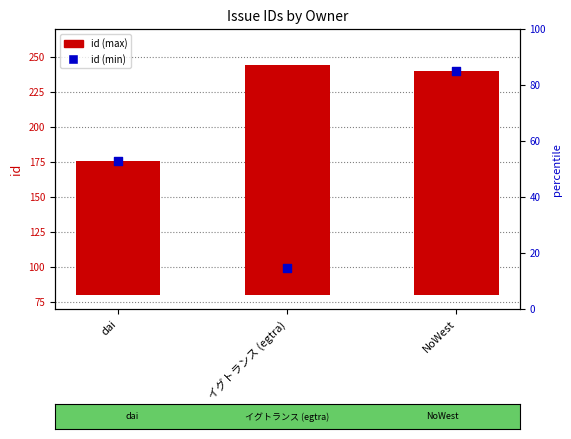

What are all the series names shown in the legend?

id (max), id (min)